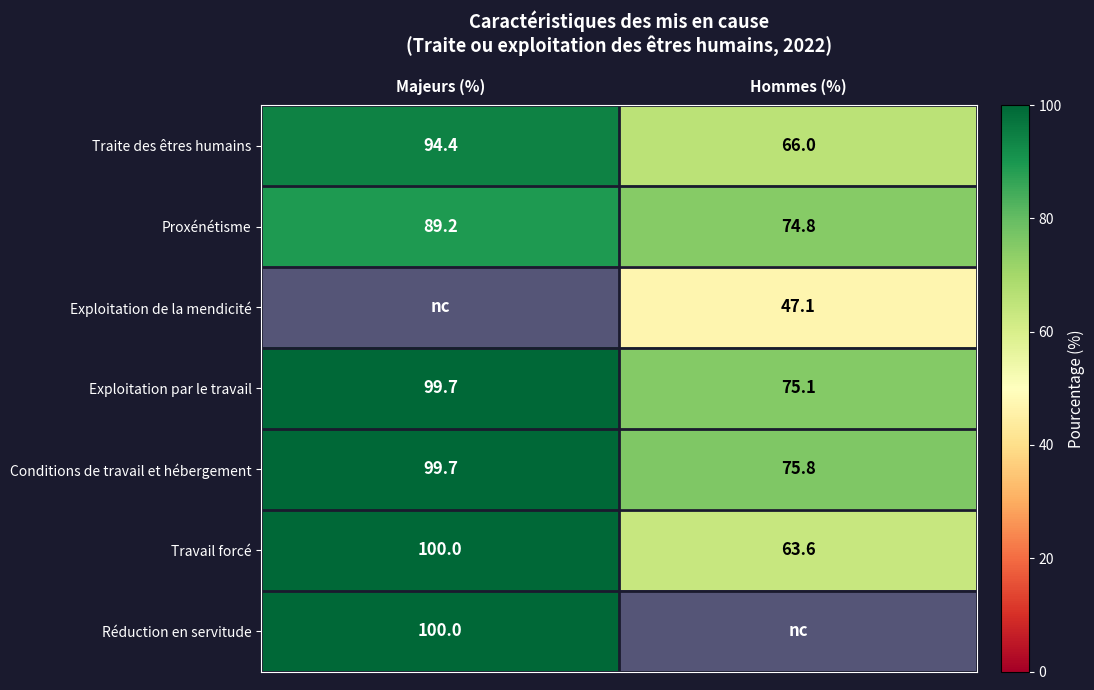

At which category does the chart reach its peak across all series?

Majeurs (%)